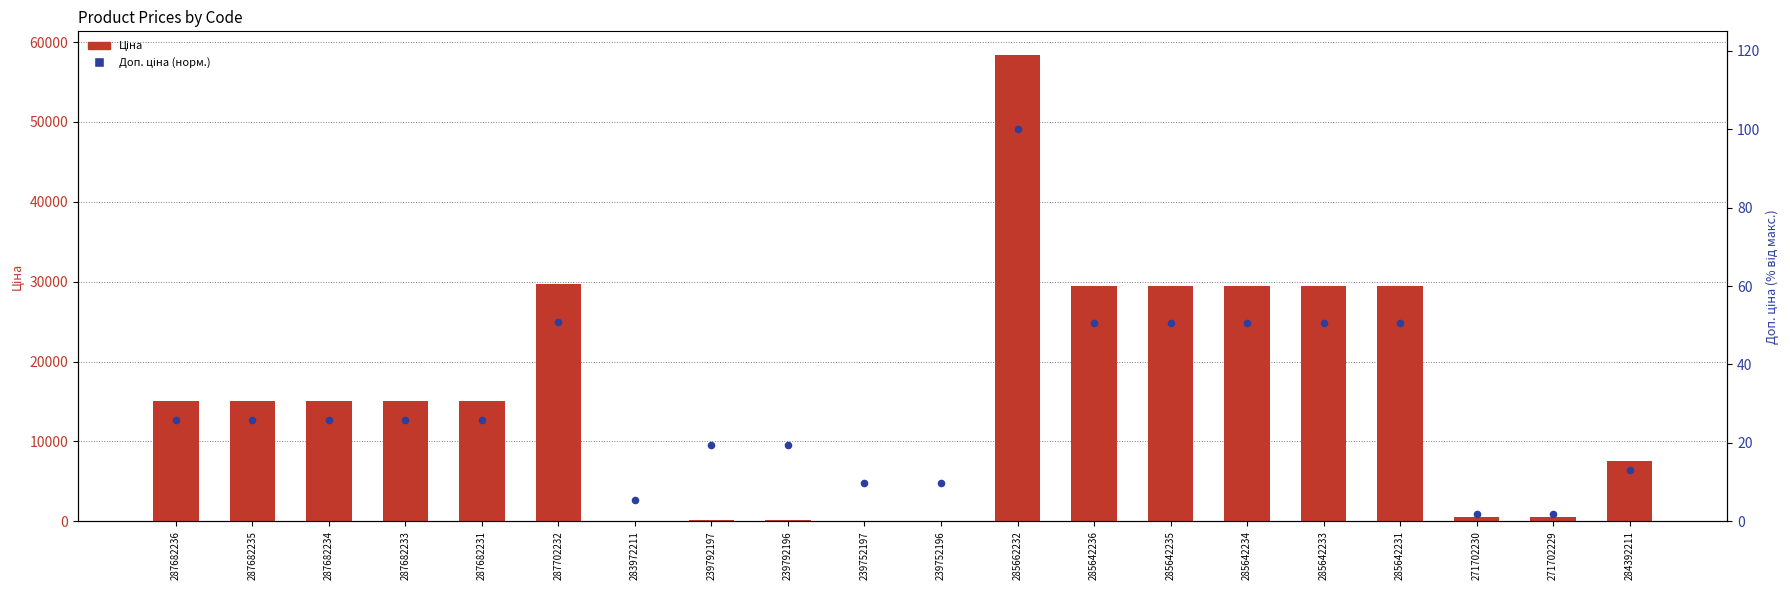

What is the total value across all series at 285642231?

29542.0